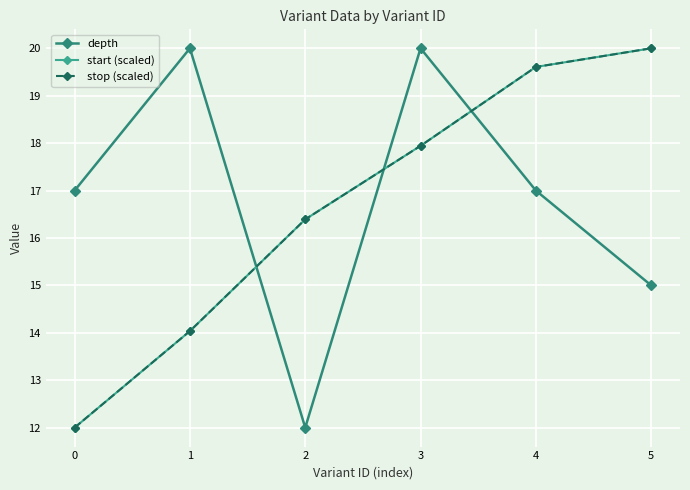

Does the chart have visible grid lines?

Yes